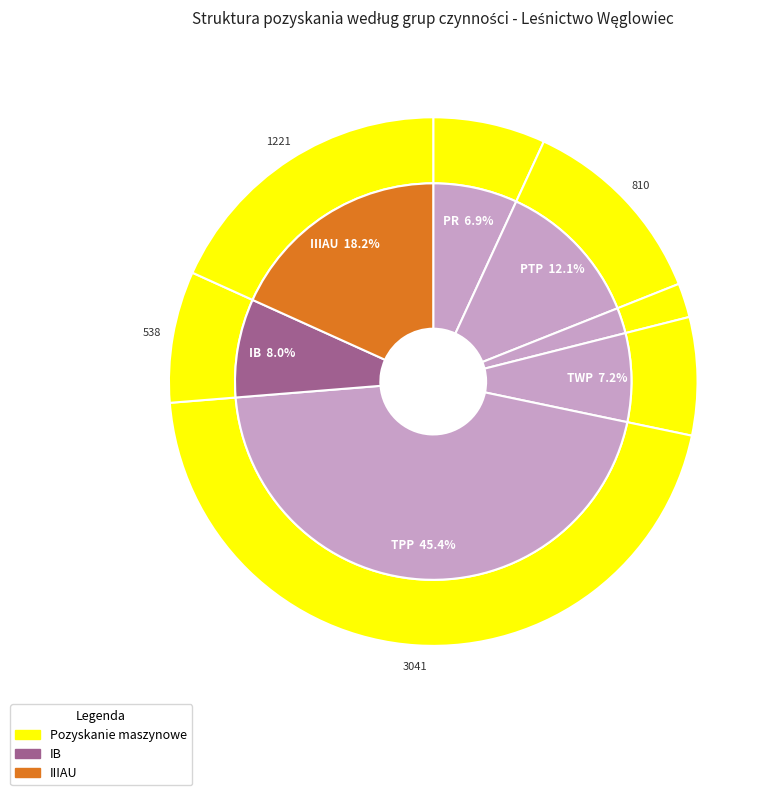

To the nearest percent, what is the average slice percentage?

14%